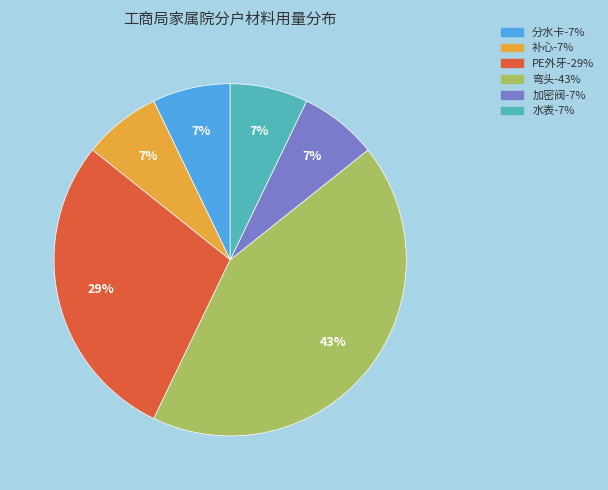

How many segments does this pie chart have?

6